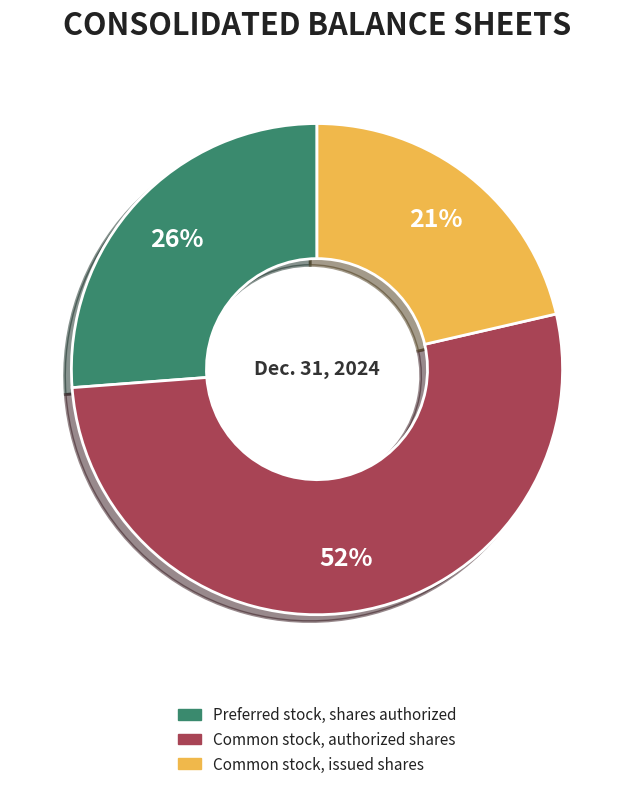

Which has a higher value, Common stock, authorized shares or Common stock, issued shares?

Common stock, authorized shares